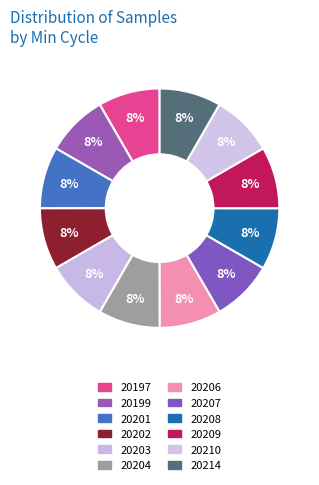

Is there a majority slice in this chart?

No